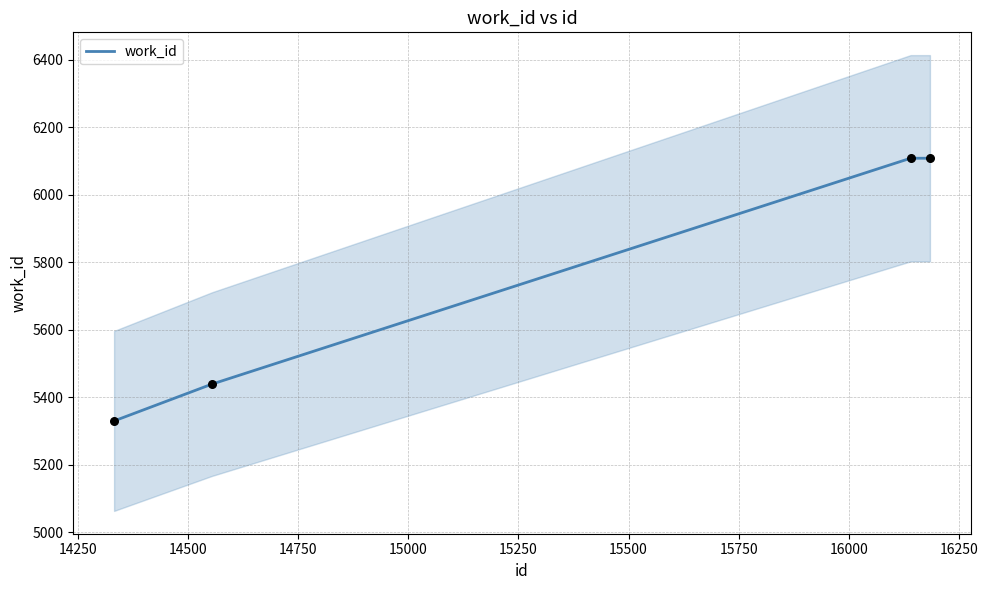

Approximately how many times larger is the value at 14500 compared to 14250?

1.1